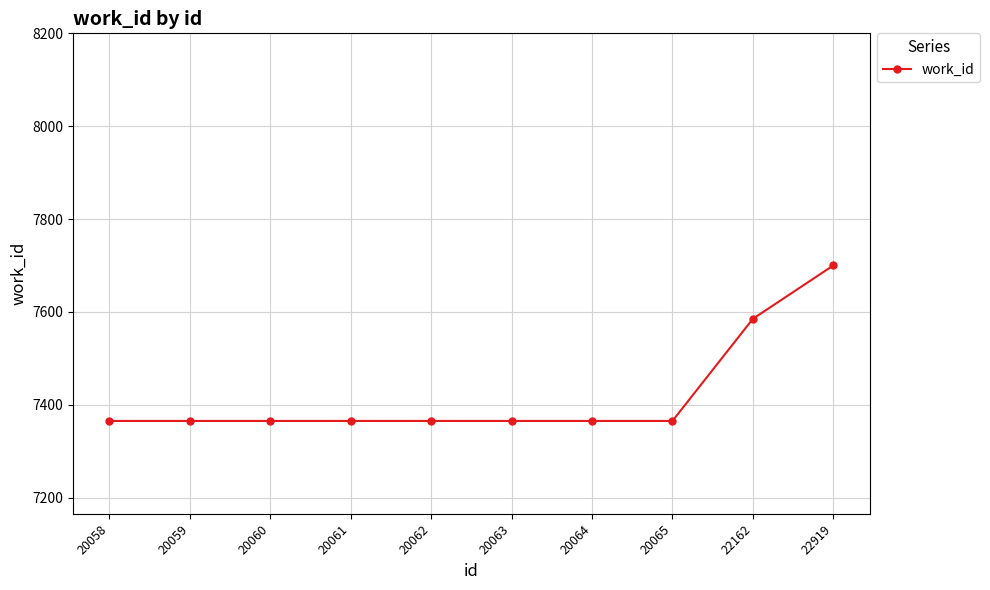

Where is the data nearest to the value 7532?

22162